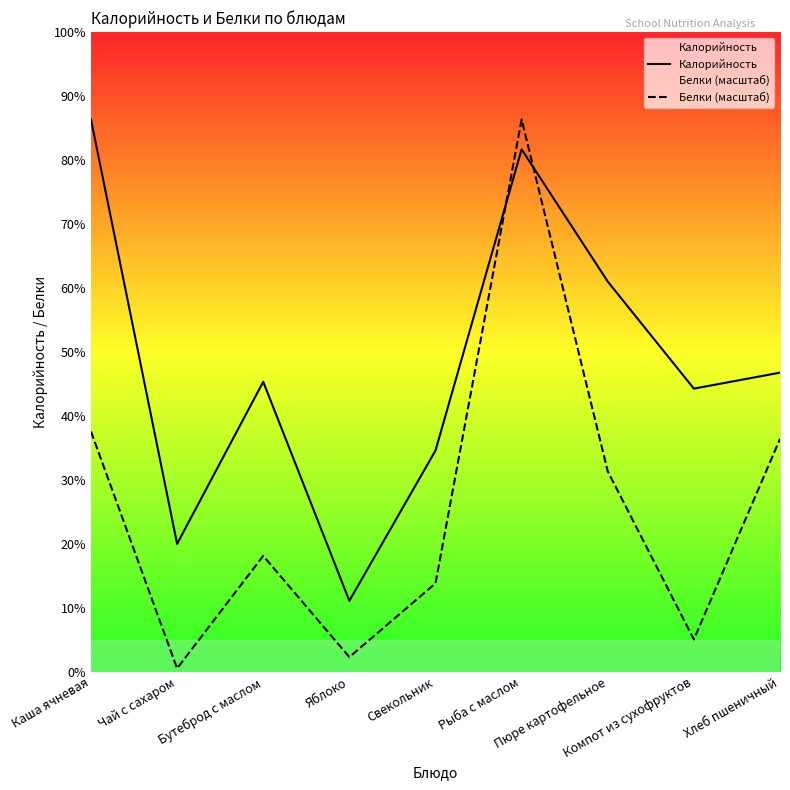

Reading left to right, what are all the values shown in this chart?

Калорийность: Каша ячневая=259.0	Чай с сахаром=60.0	Бутеброд с маслом=136.0	Яблоко=33.3	Свекольник=103.8	Рыба с маслом=245.0	Пюре картофельное=183.0	Компот из сухофруктов=132.8	Хлеб пшеничный=140.3
Белки (масштаб): Каша ячневая=112.7	Чай с сахаром=1.6	Бутеброд с маслом=54.4	Яблоко=6.9	Свекольник=41.5	Рыба с маслом=259.0	Пюре картофельное=94.0	Компот из сухофруктов=15.2	Хлеб пшеничный=109.2